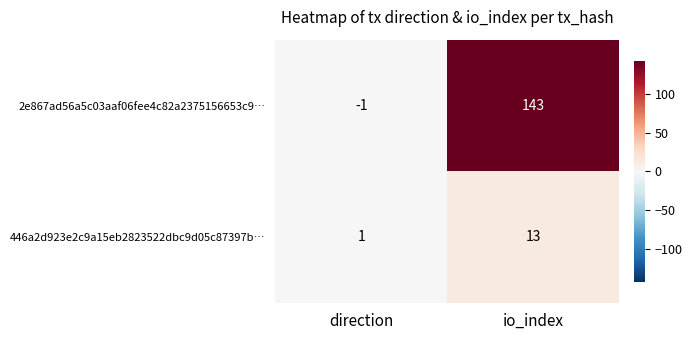

Is it true that 2e867ad56a5c03aaf06fee4c82a2375156653c9… equals 71 at io_index?

False